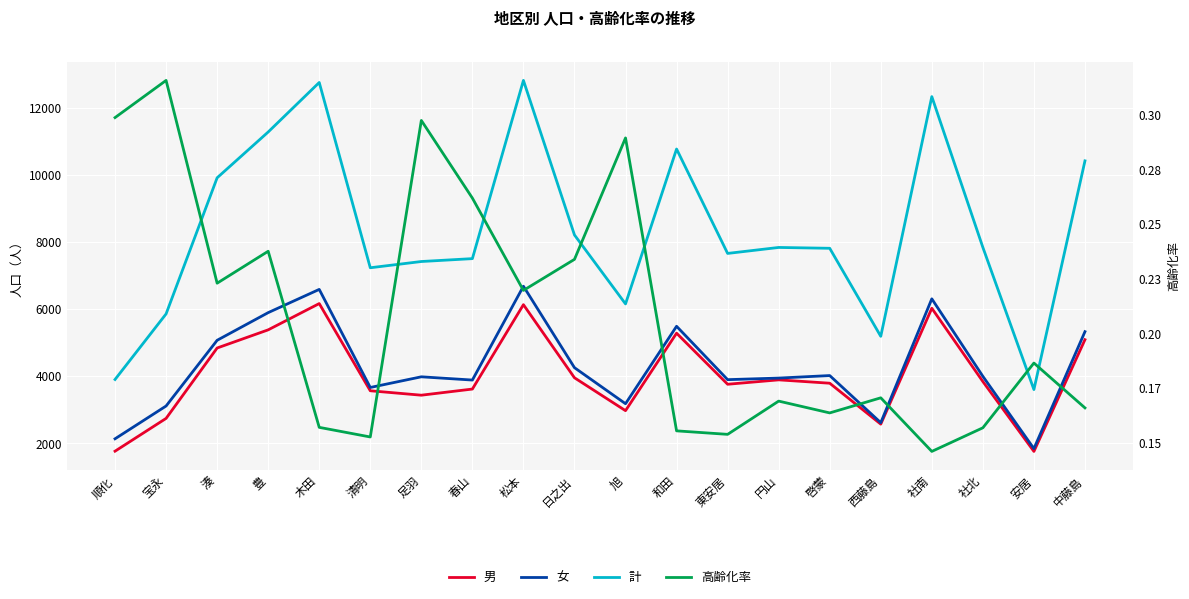

Reading left to right, extract all data points from this chart.

男: 順化=1767.0	宝永=2744.0	湊=4841.0	豊=5382.0	木田=6165.0	清明=3567.0	足羽=3435.0	春山=3618.0	松本=6132.0	日之出=3954.0	旭=2974.0	和田=5282.0	東安居=3761.0	円山=3892.0	啓蒙=3792.0	西藤島=2573.0	社南=6025.0	社北=3842.0	安居=1760.0	中藤島=5089.0
女: 順化=2136.0	宝永=3113.0	湊=5071.0	豊=5895.0	木田=6587.0	清明=3665.0	足羽=3983.0	春山=3886.0	松本=6682.0	日之出=4255.0	旭=3181.0	和田=5488.0	東安居=3898.0	円山=3945.0	啓蒙=4020.0	西藤島=2616.0	社南=6306.0	社北=3997.0	安居=1843.0	中藤島=5328.0
計: 順化=3903.0	宝永=5857.0	湊=9912.0	豊=11277.0	木田=12752.0	清明=7232.0	足羽=7418.0	春山=7504.0	松本=12814.0	日之出=8209.0	旭=6155.0	和田=10770.0	東安居=7659.0	円山=7837.0	啓蒙=7812.0	西藤島=5189.0	社南=12331.0	社北=7839.0	安居=3603.0	中藤島=10417.0
高齢化率: 順化=0.3	宝永=0.3	湊=0.2	豊=0.2	木田=0.2	清明=0.2	足羽=0.3	春山=0.3	松本=0.2	日之出=0.2	旭=0.3	和田=0.2	東安居=0.2	円山=0.2	啓蒙=0.2	西藤島=0.2	社南=0.1	社北=0.2	安居=0.2	中藤島=0.2